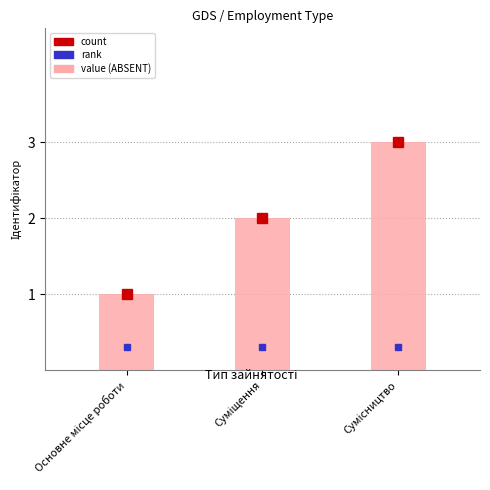

Is it true that the value at Суміщення is 3?

False